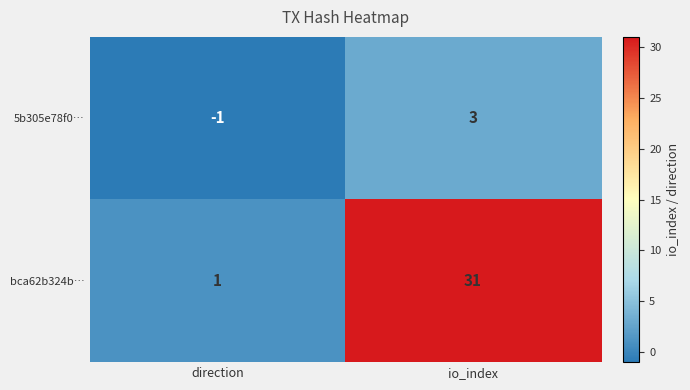

At which category is the sum across all series the highest?

io_index